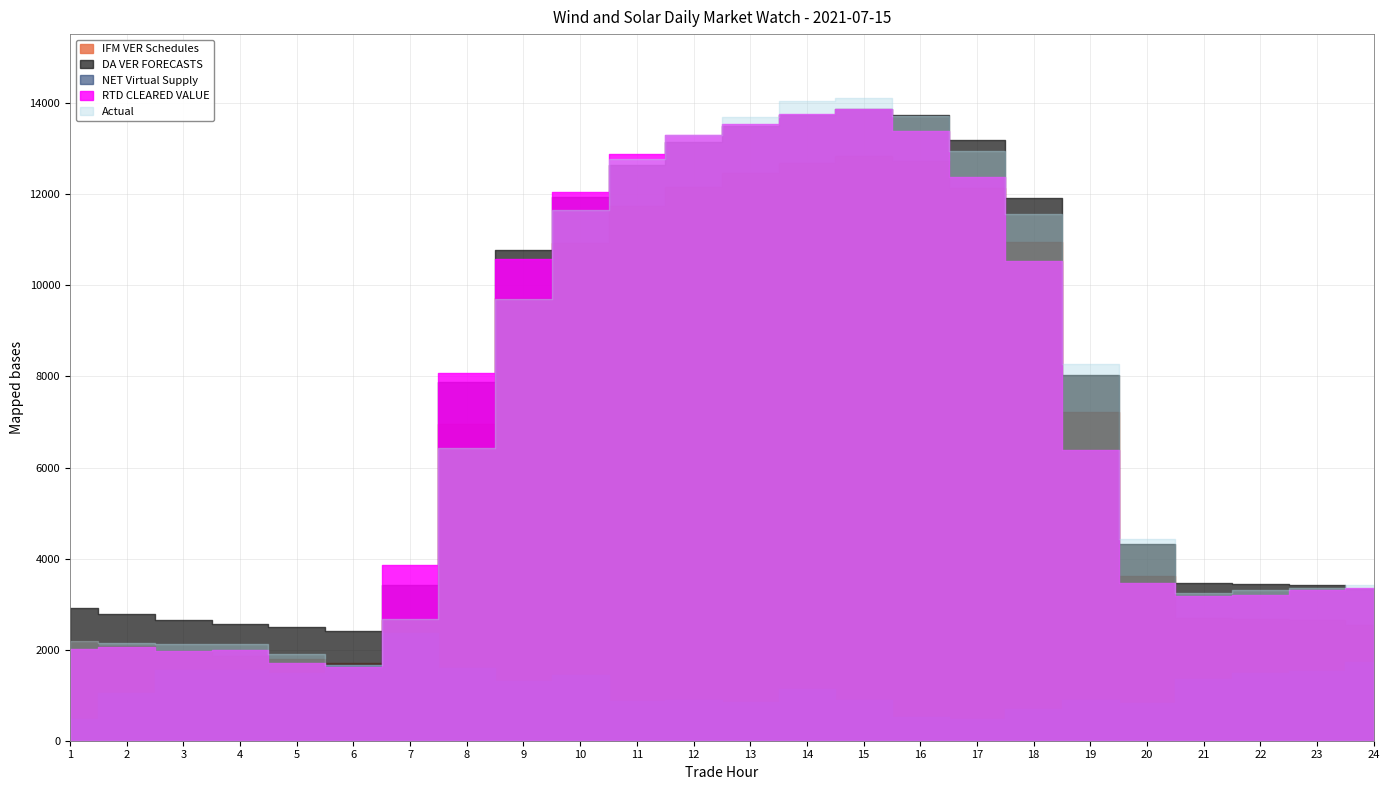

True or false: Actual has more than 2 points higher than both neighbors.

False